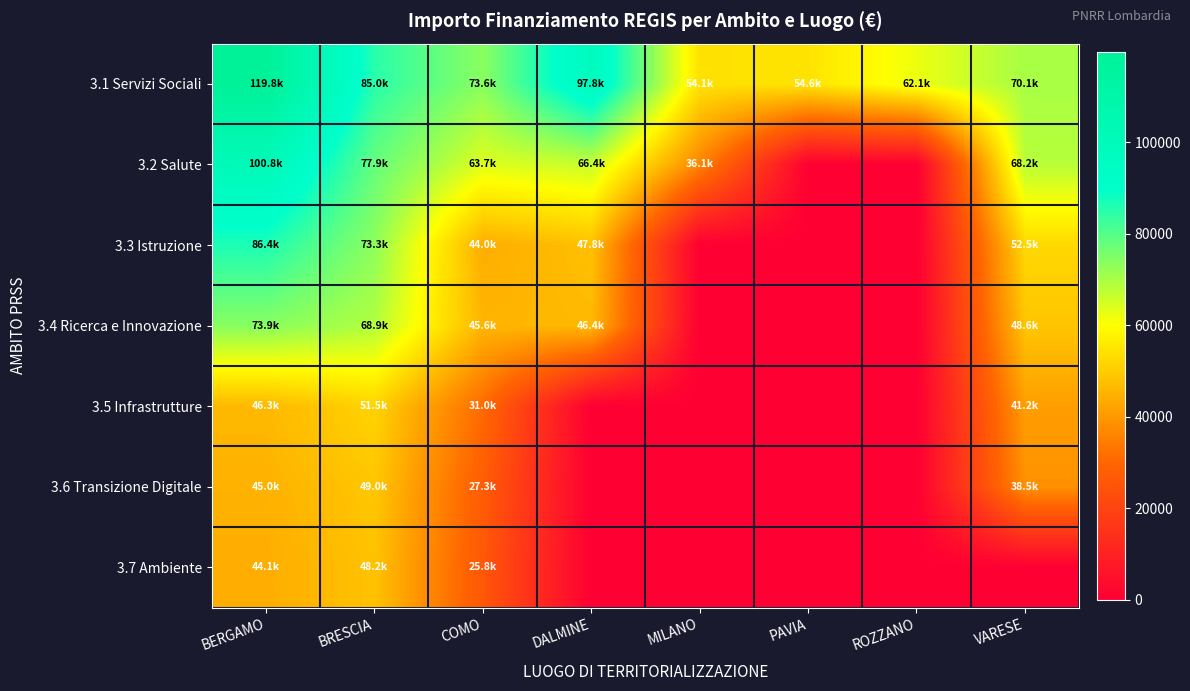

How many distinct data groups are displayed?

7